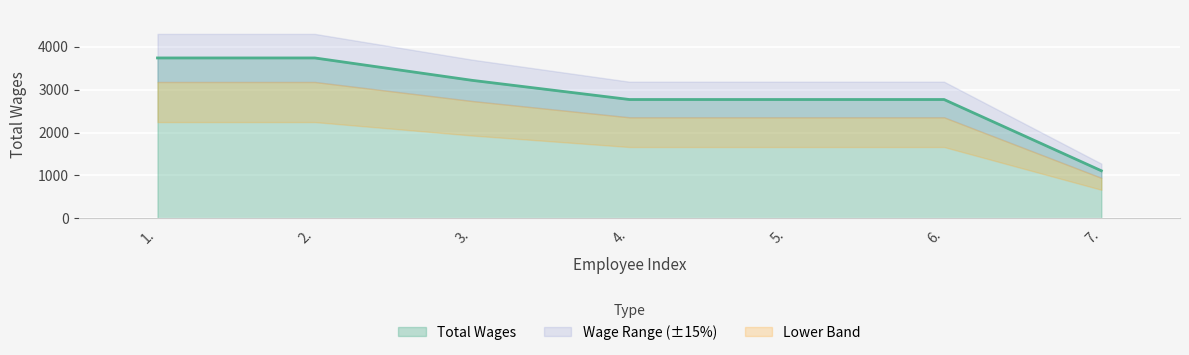

How many data points are less than 2769?

1